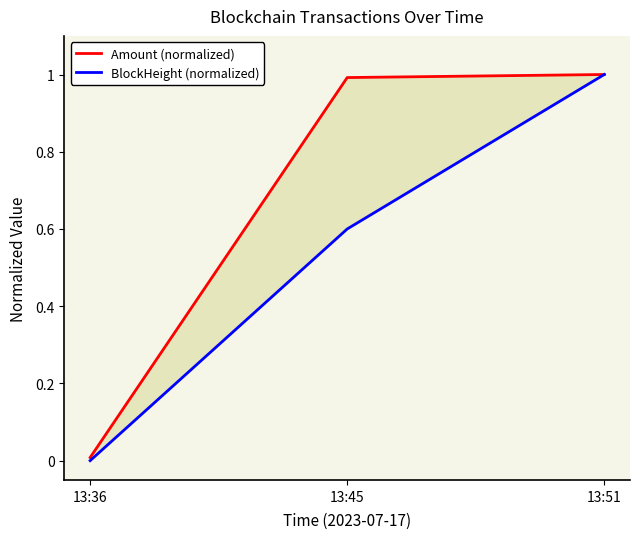

Which series changed the most between 13:45 and 13:51?

BlockHeight (normalized)